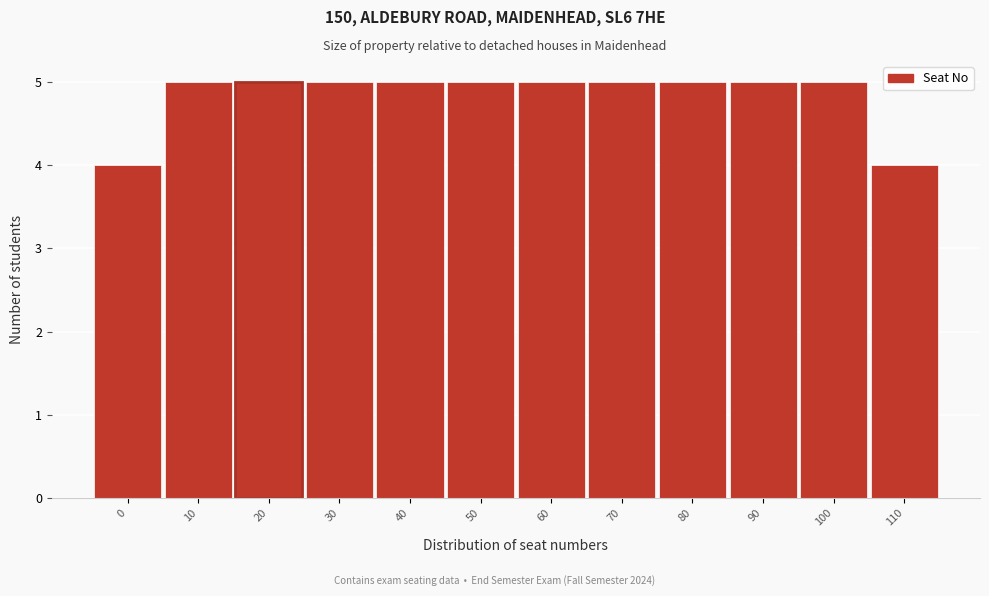

Reading left to right, transcribe all the data shown in this chart.

0=4	10=5	20=5	30=5	40=5	50=5	60=5	70=5	80=5	90=5	100=5	110=4